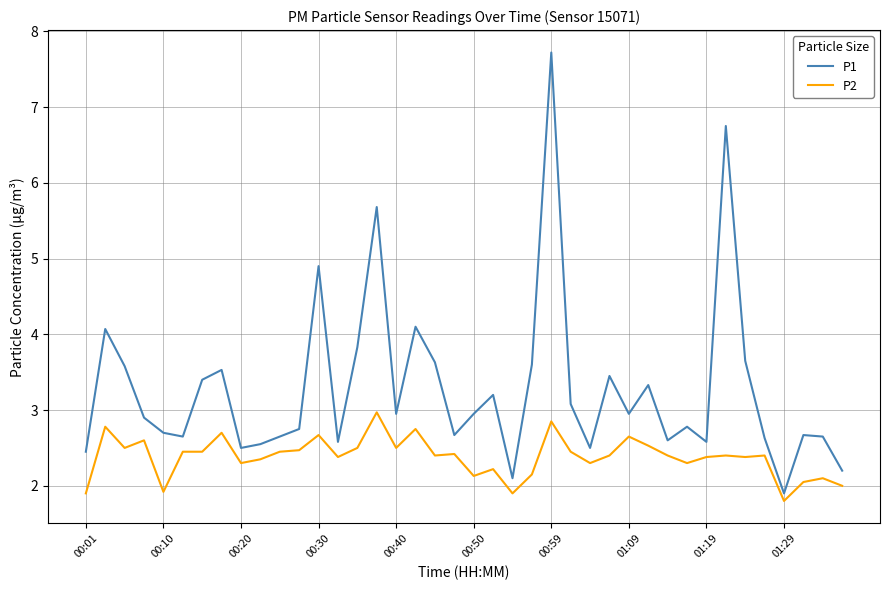

What is the minimum value for P1?

1.9